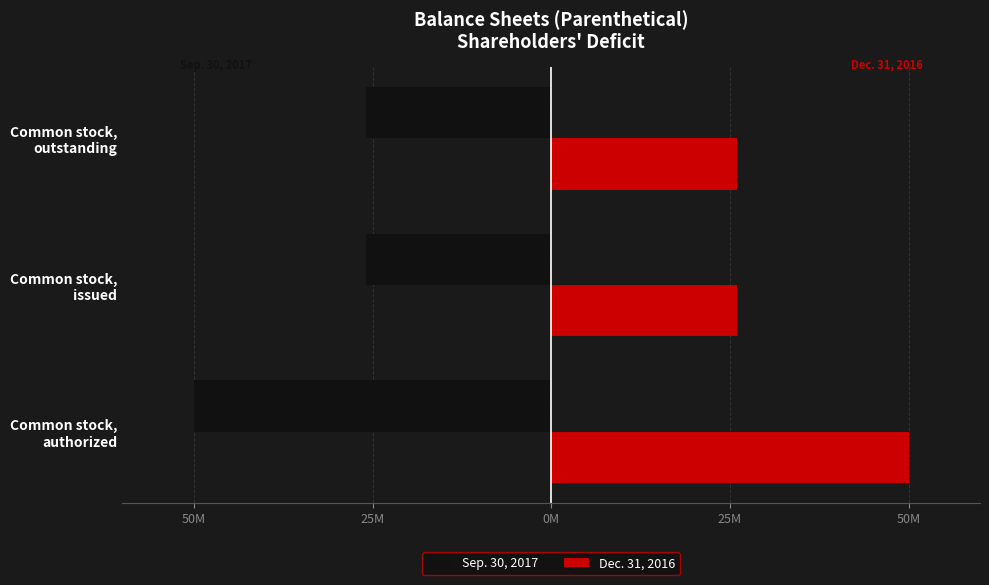

Which series has the widest spread of values?

Sep. 30, 2017